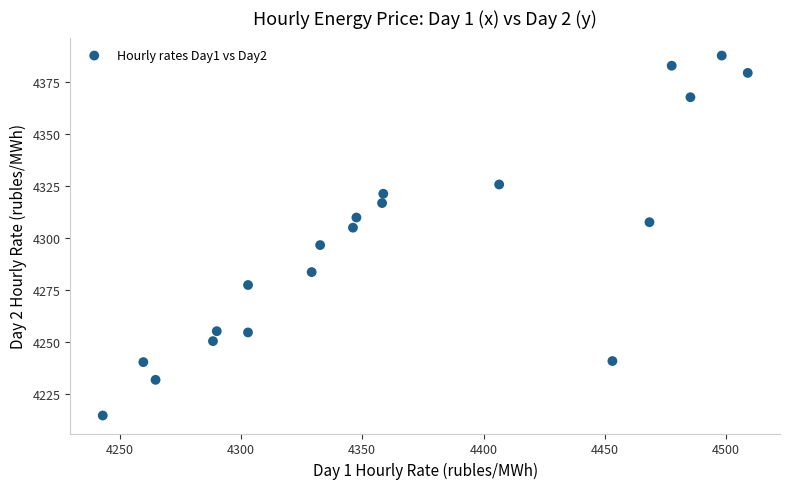

What is the range of Y values (max minus min)?

173.0